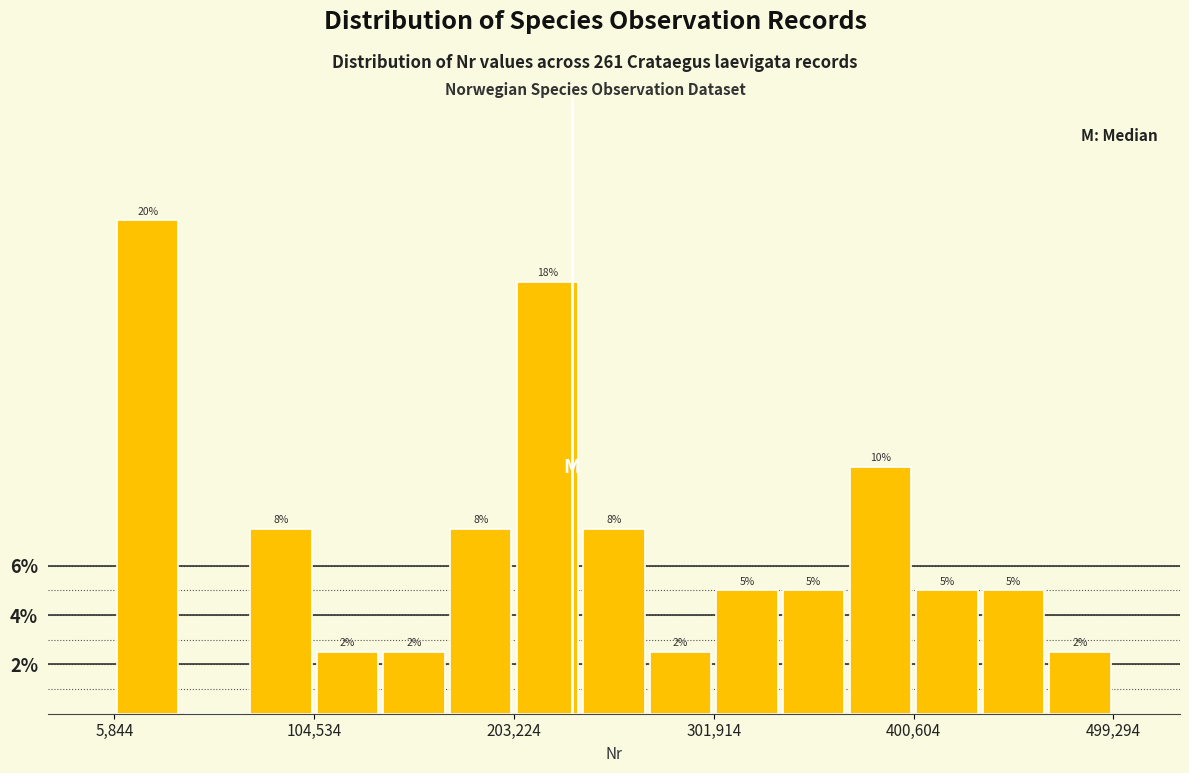

Read against the x-axis, roughly where is the centre of the tallest bar?

20000